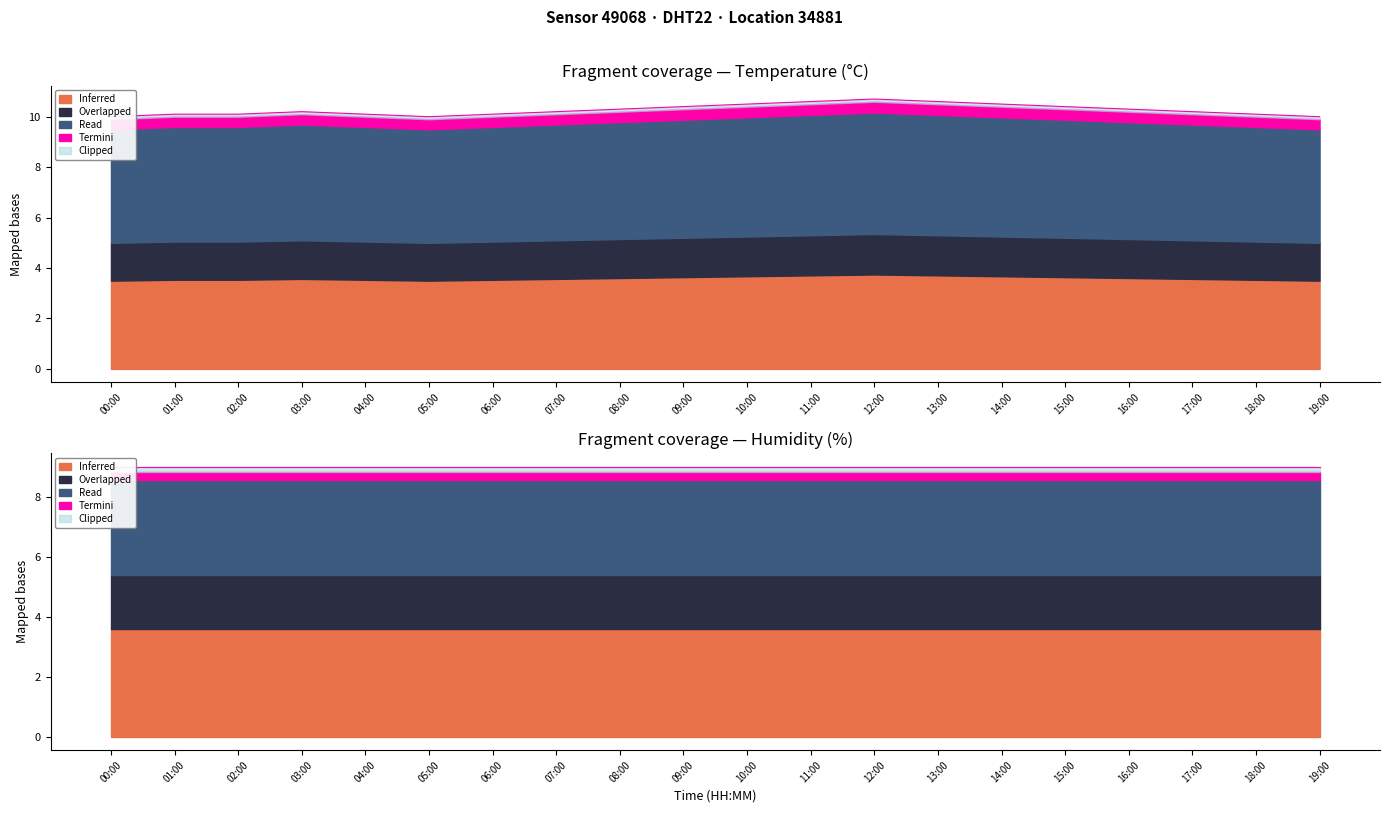

Approximately how many times larger is the value at 09:00 compared to 16:00?

1.0